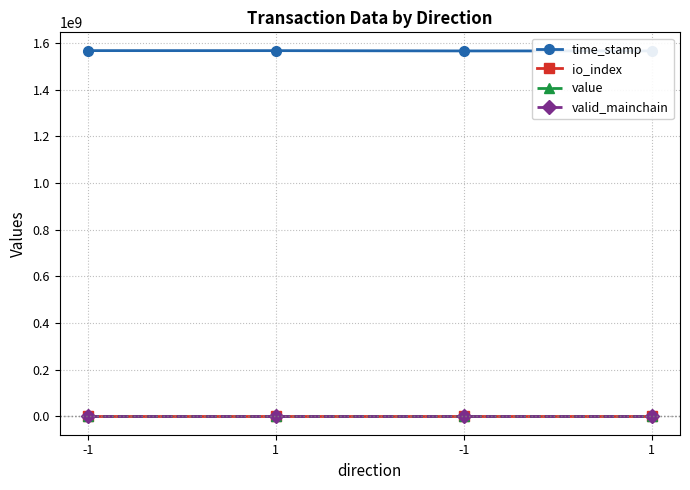

True or false: io_index has more than 0 interior local peaks.

True